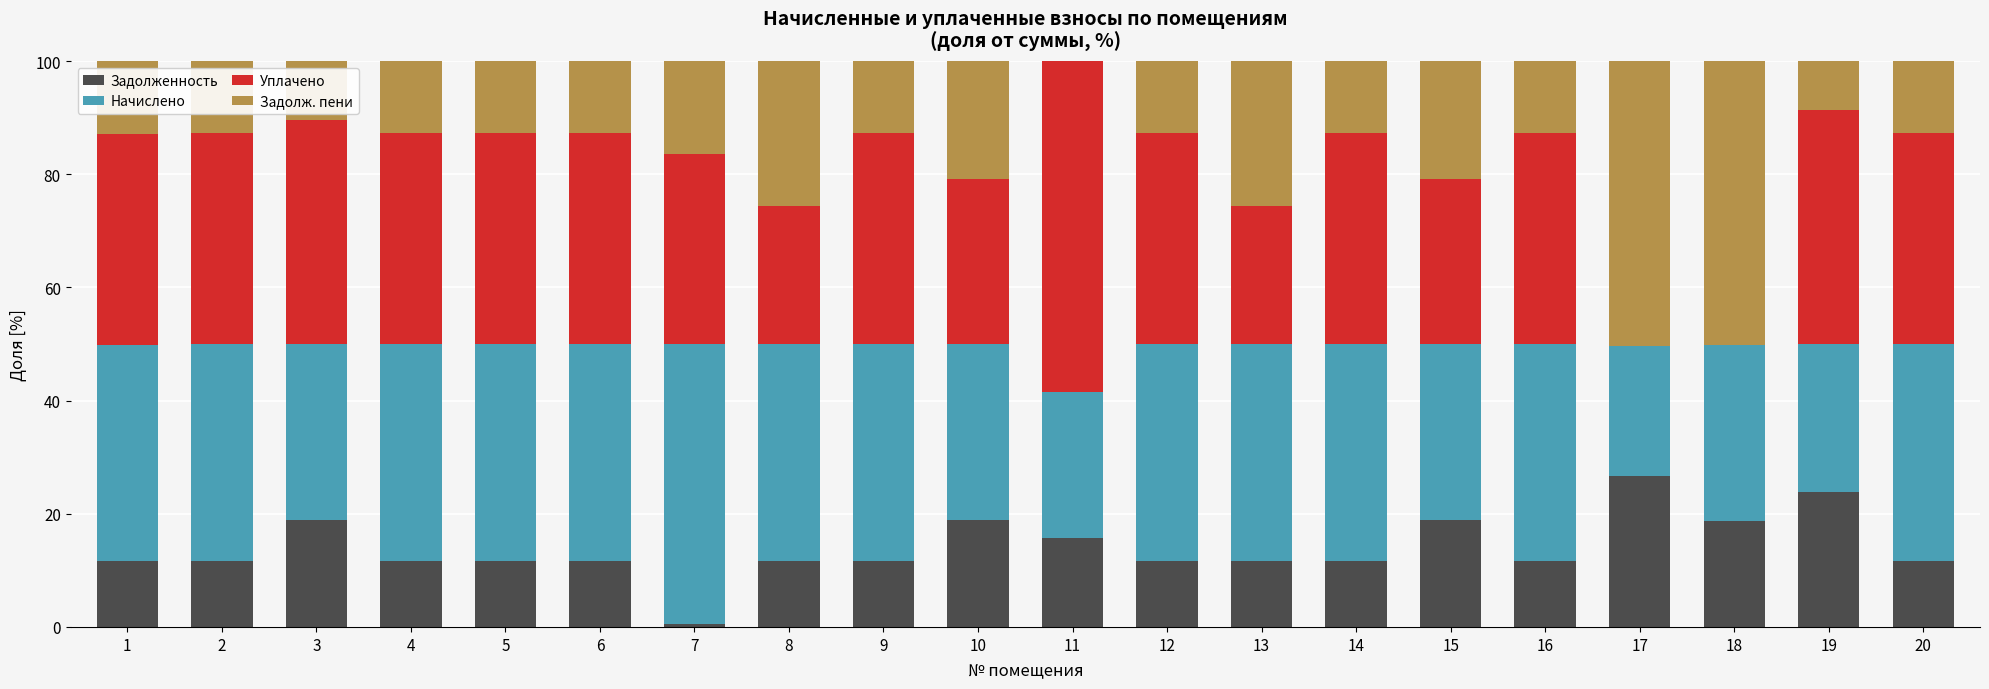

What is the sum of all Задолженность values?

281.3